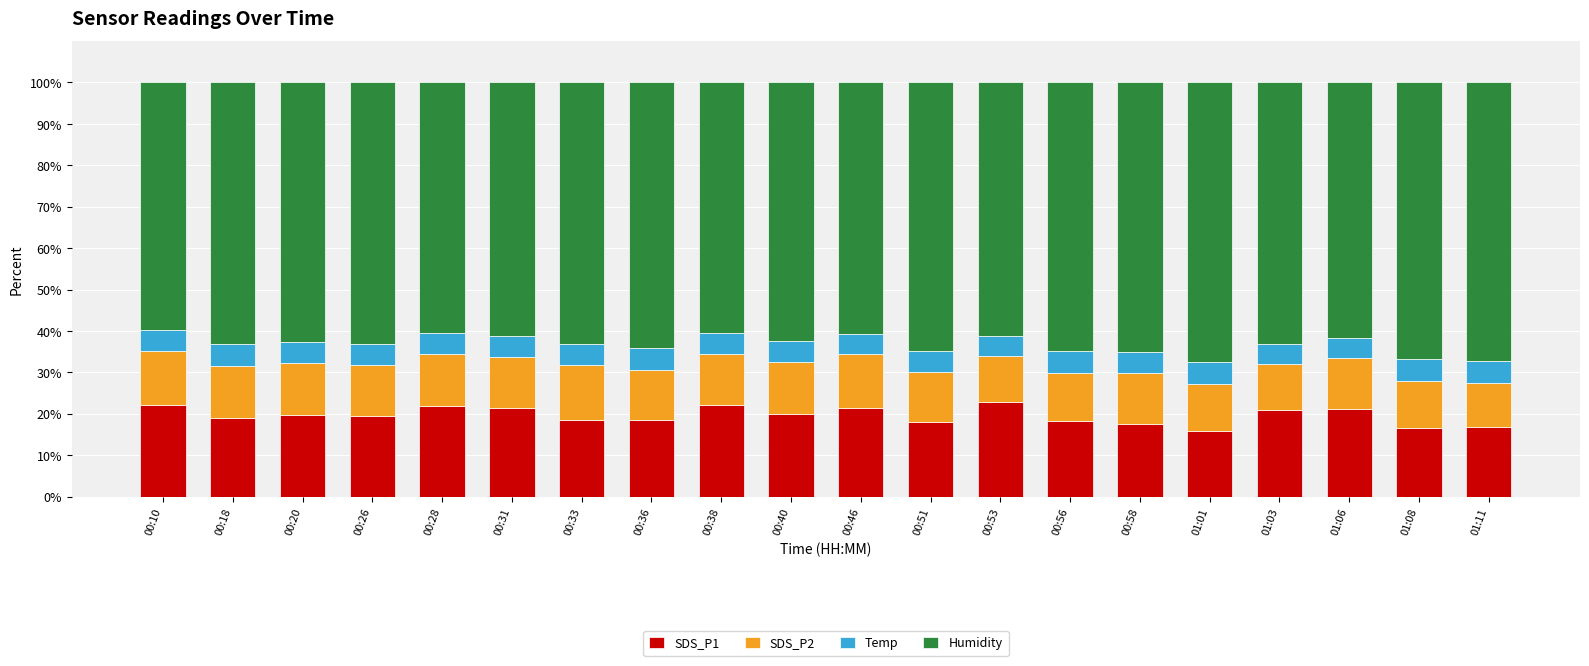

What is the average value of the SDS_P1 series?

19.6